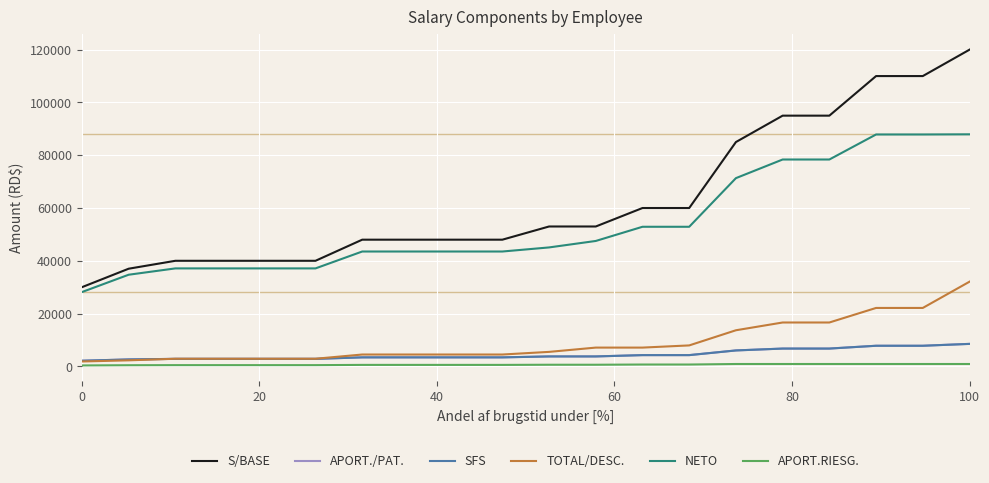

Which series has the widest spread of values?

S/BASE